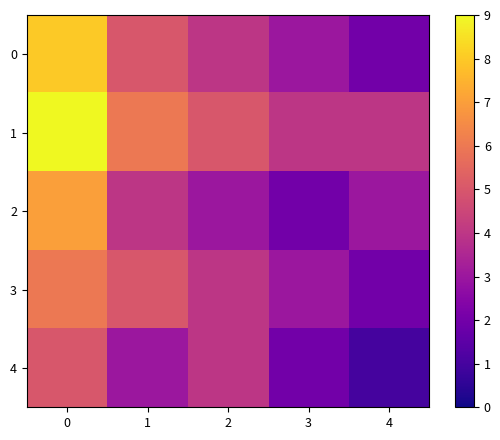

Which series has the largest total across all categories?

1